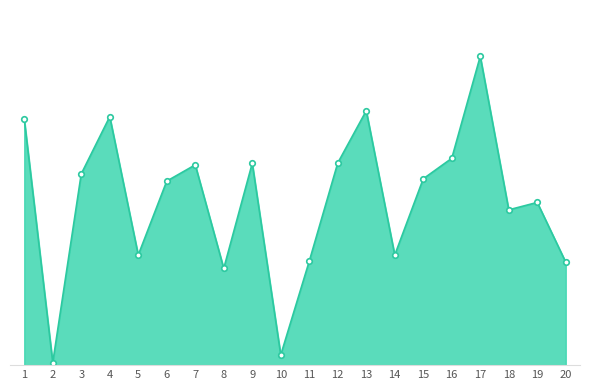

Where is the first local minimum?

2